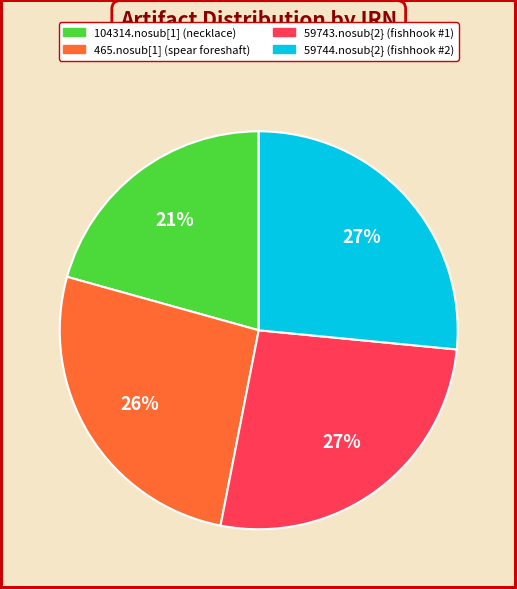

What is the smallest slice in the pie chart?

104314.nosub[1] (necklace)